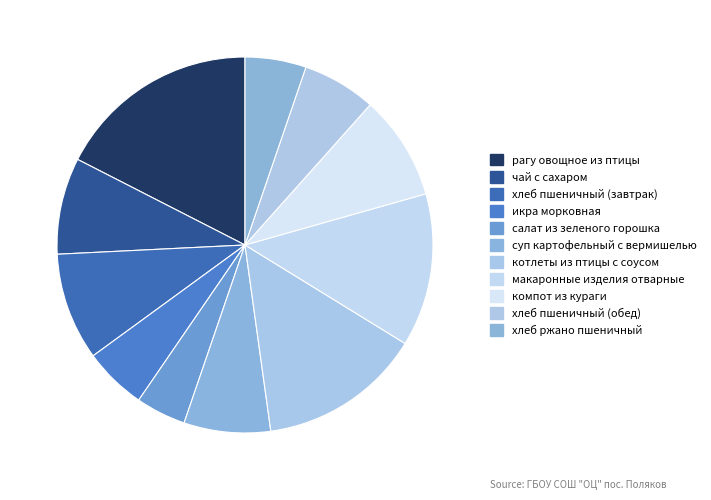

Which category has the biggest portion of the pie?

рагу овощное из птицы